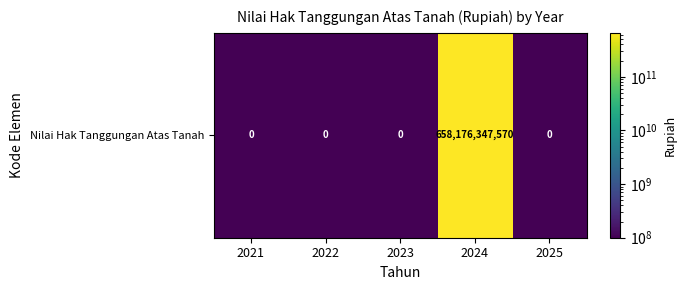

Which category has the highest value across all series?

2024